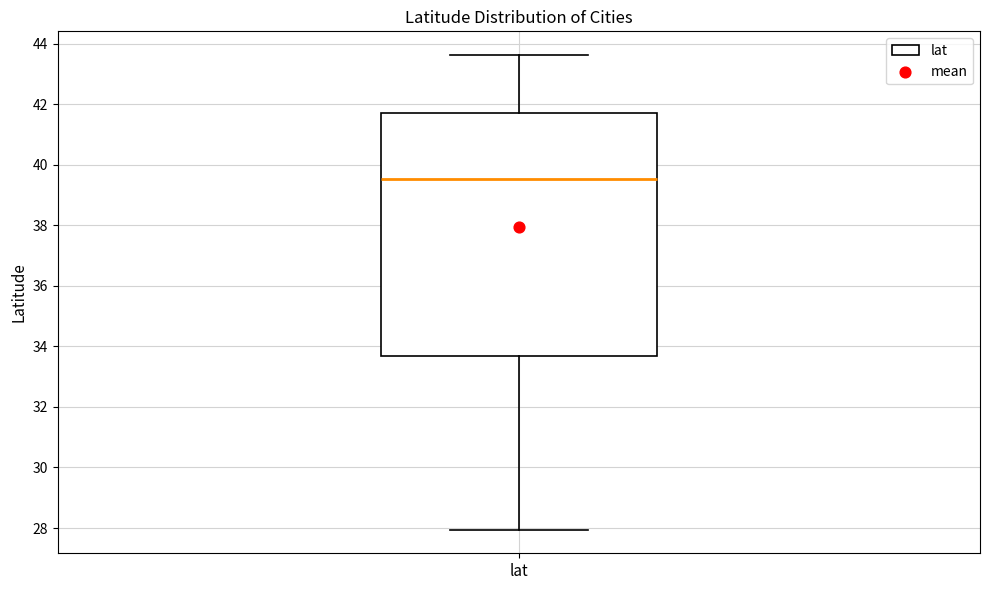

Read this box plot against the y-axis: the position of the median line, the range covered by the box, and the ends of both whiskers. The values are not printed on the chart, so give them approximately, as read against the axis.

median 39.6, box 33.6 to 41.8, whiskers 28.0 to 43.6